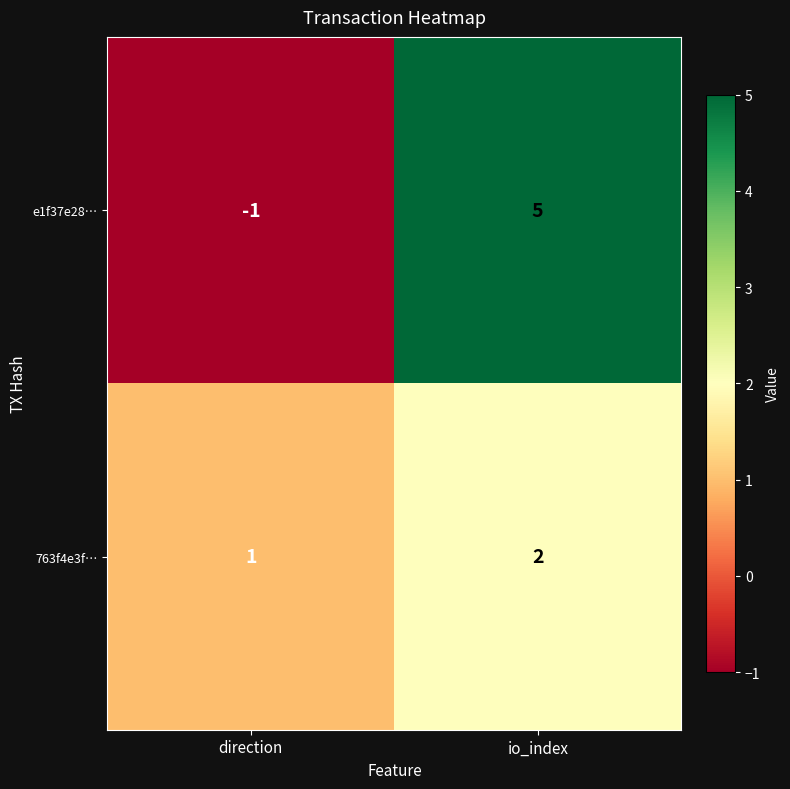

What is the total value across all series at io_index?

7